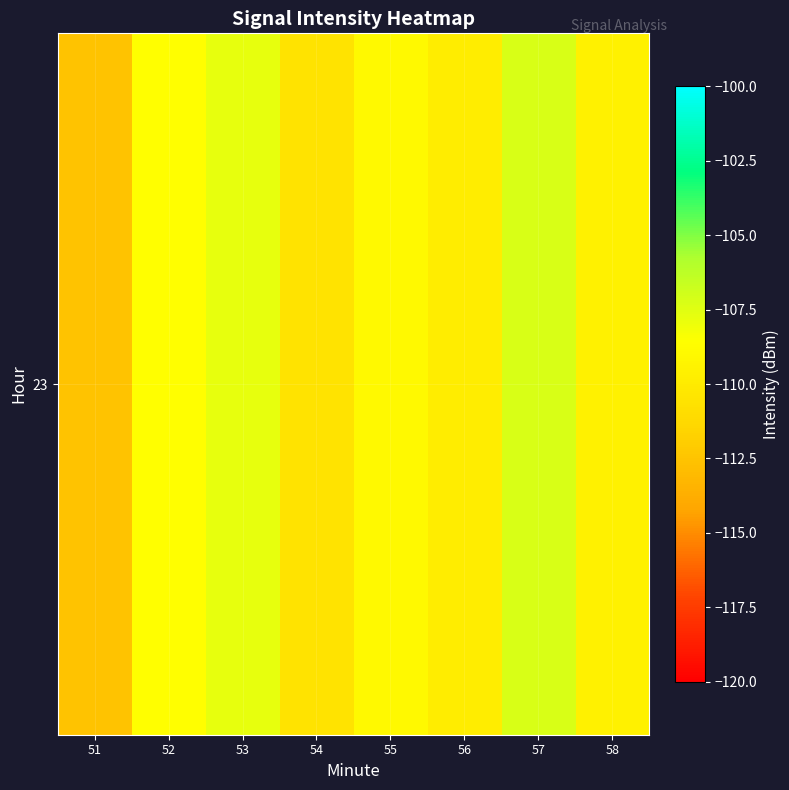

Between 53 and 56, which is larger?

53